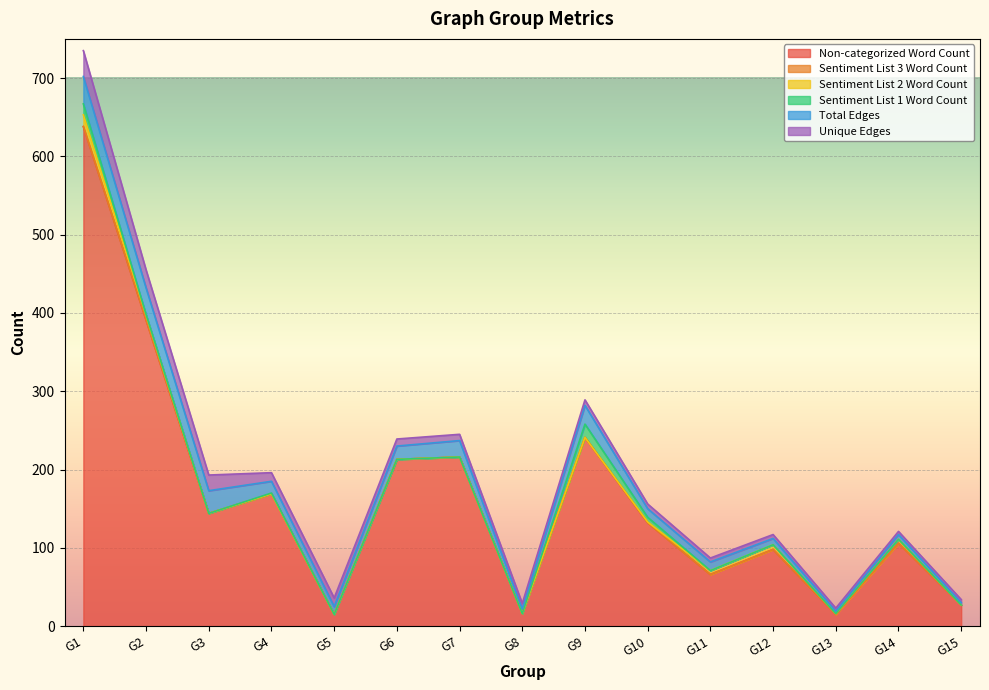

Between which two adjacent categories do Total Edges and Unique Edges first intersect?

G4 and G5